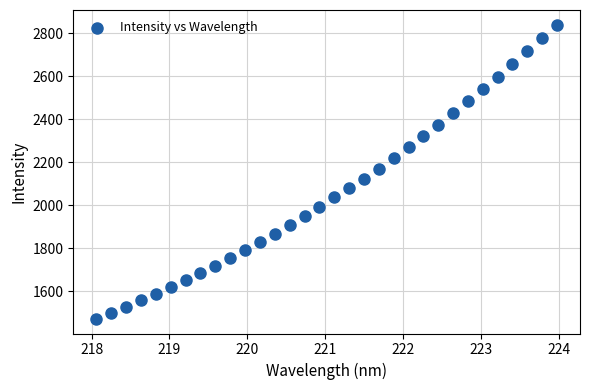

What is the range of X values (max minus min)?

5.9